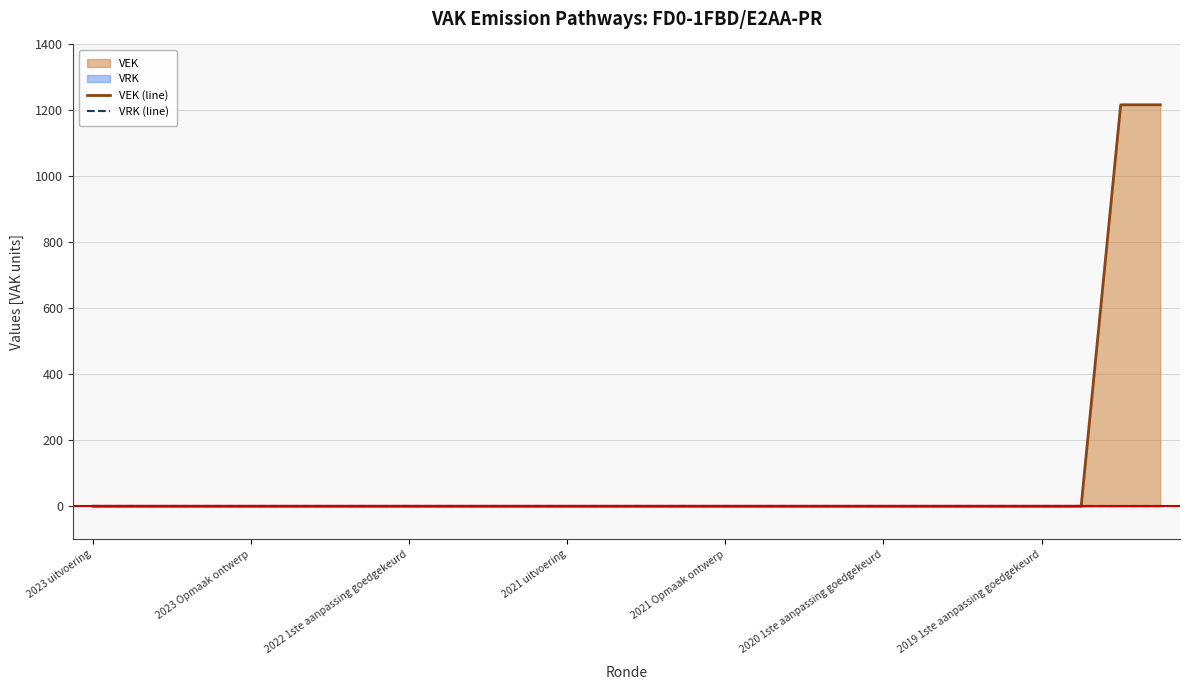

True or false: VRK (line) has more than 0 points higher than both neighbors.

False